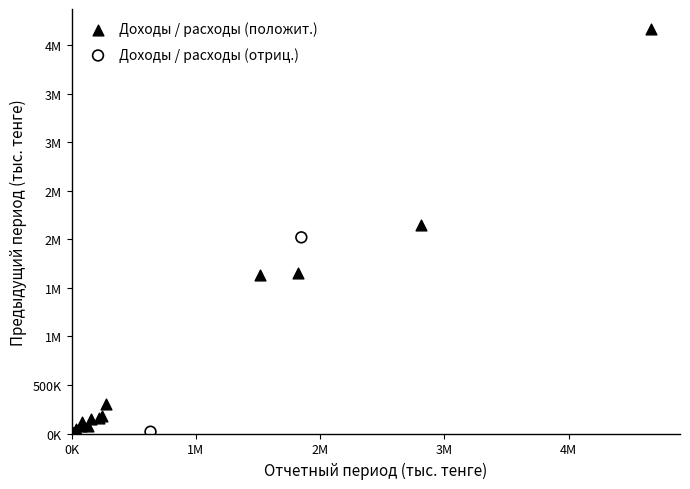

What are all the series names shown in the legend?

Доходы / расходы (положит.), Доходы / расходы (отриц.)